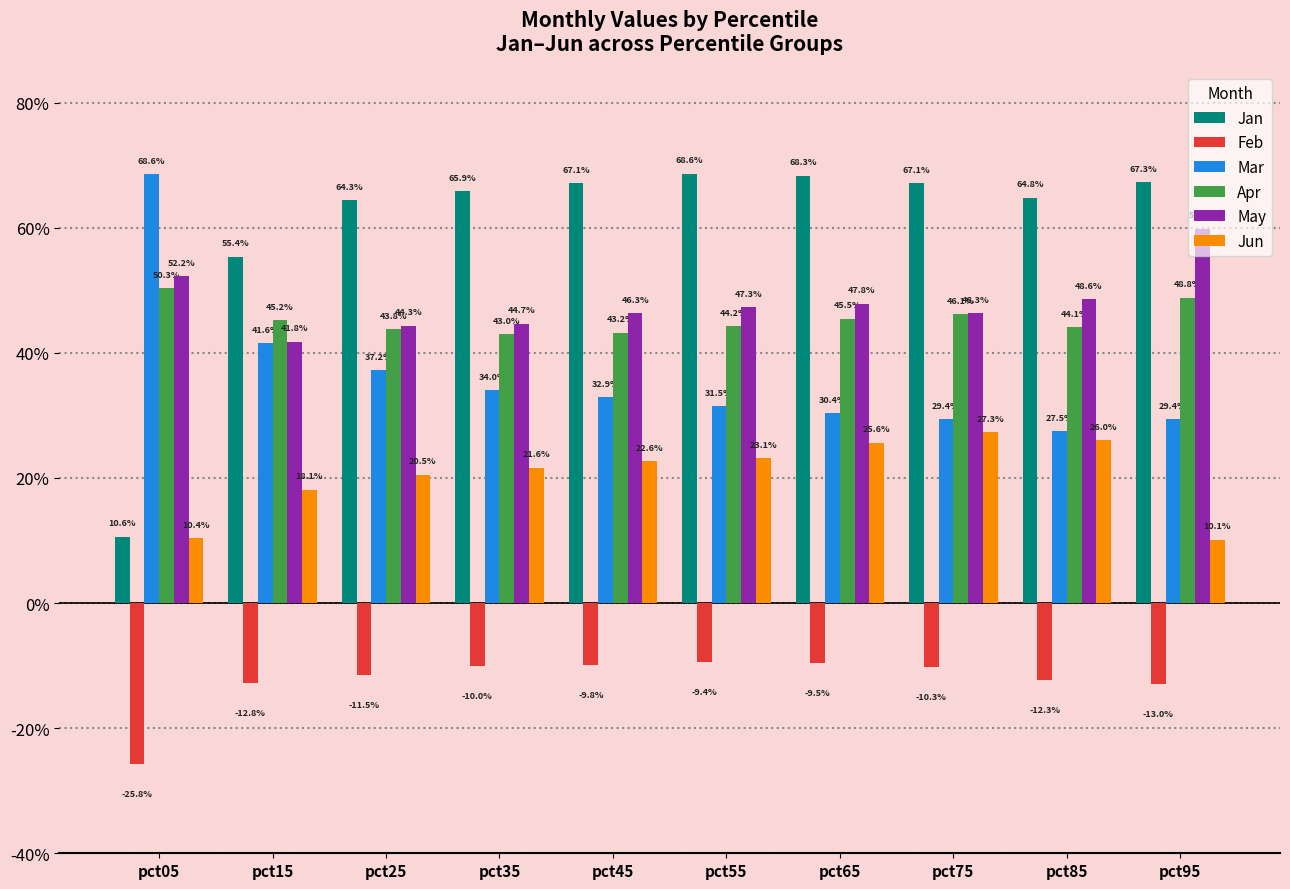

What are all the series names shown in the legend?

Jan, Feb, Mar, Apr, May, Jun